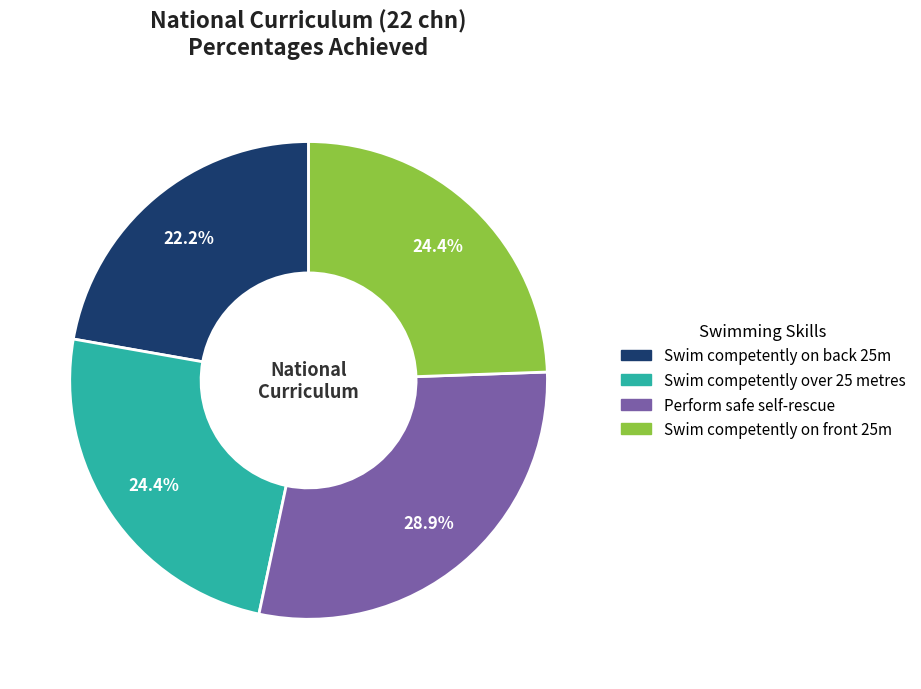

How much of the chart is everything except Swim competently over 25 metres?

75.6%